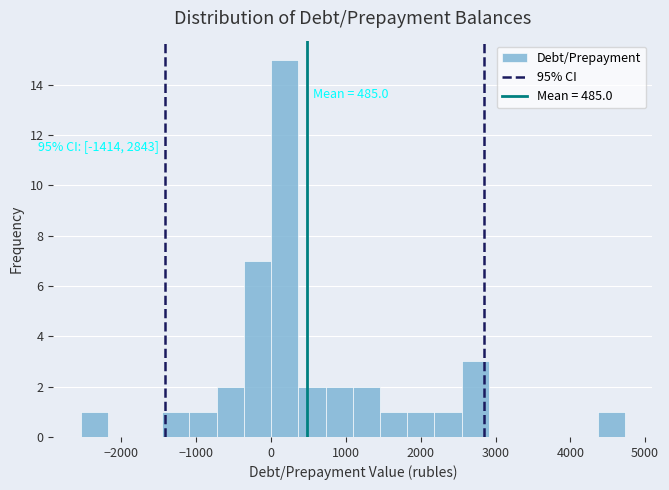

Around what value on the x-axis is the tallest bar? Give the approximate position of its centre, as read against the axis.

200